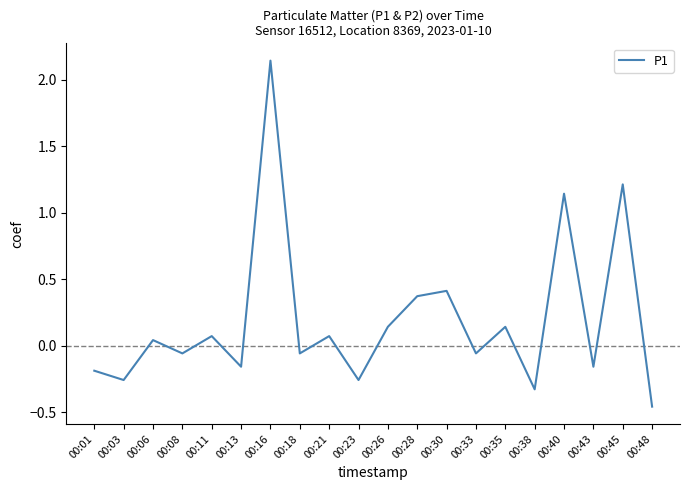

The chart shows a value of -0.3 at 00:01. True or false?

False